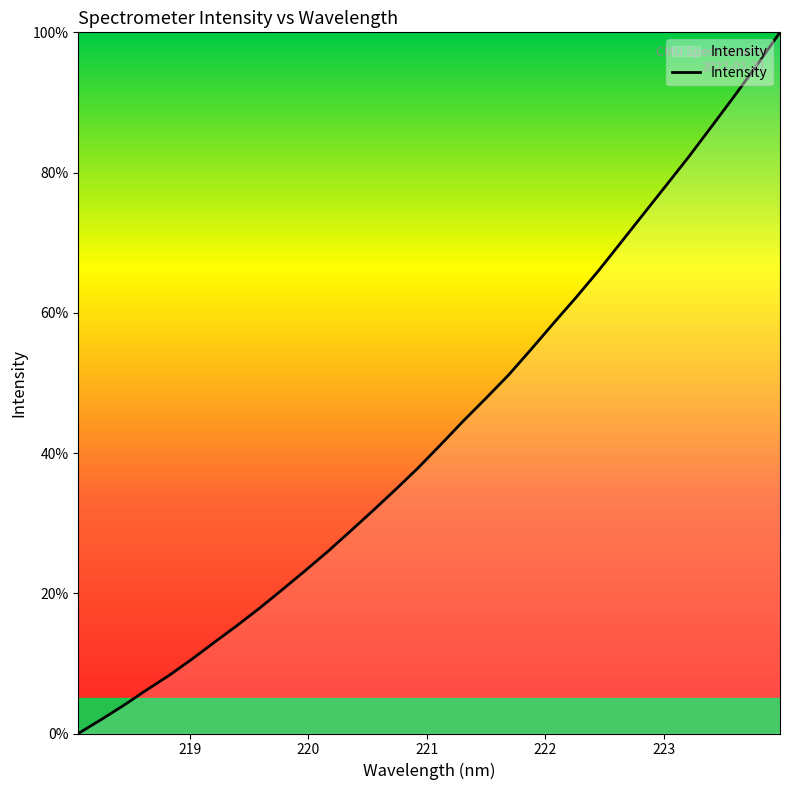

What is the greatest value displayed?

100.0